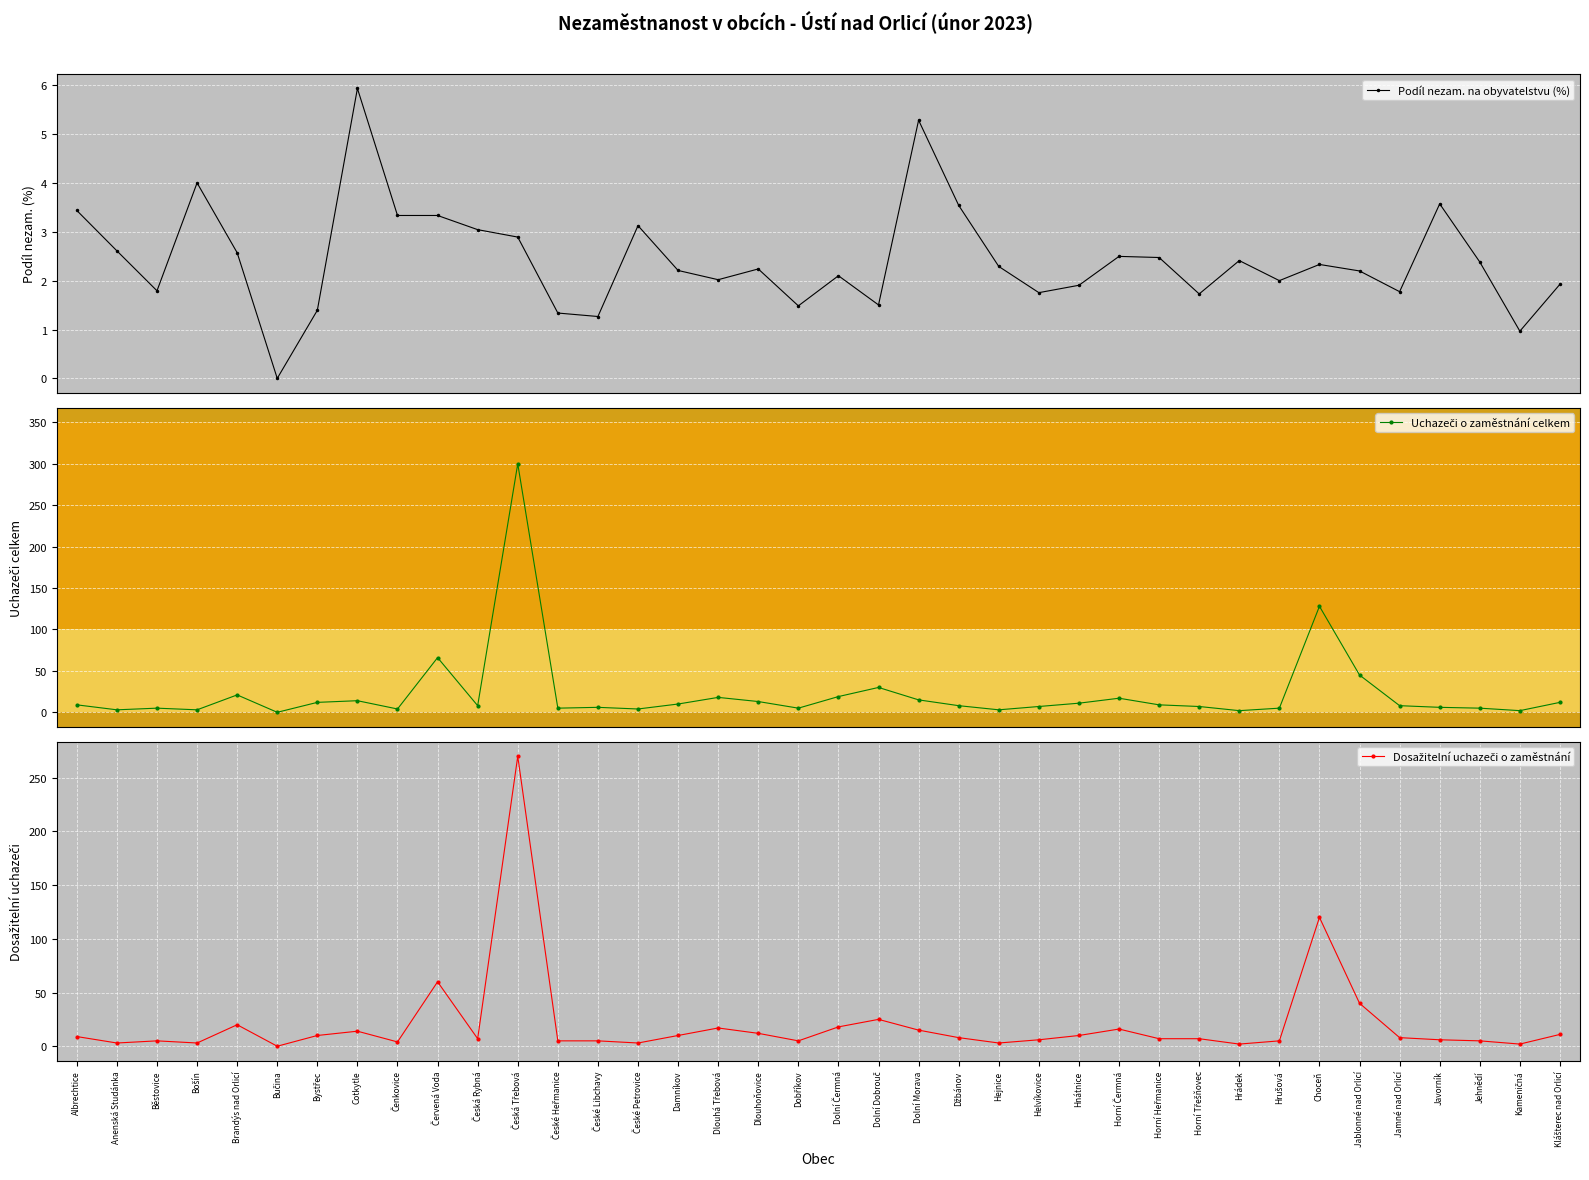

Between which two adjacent categories do Uchazeči o zaměstnání celkem and Podíl nezam. na obyvatelstvu (%) first intersect?

Běstovice and Bošín